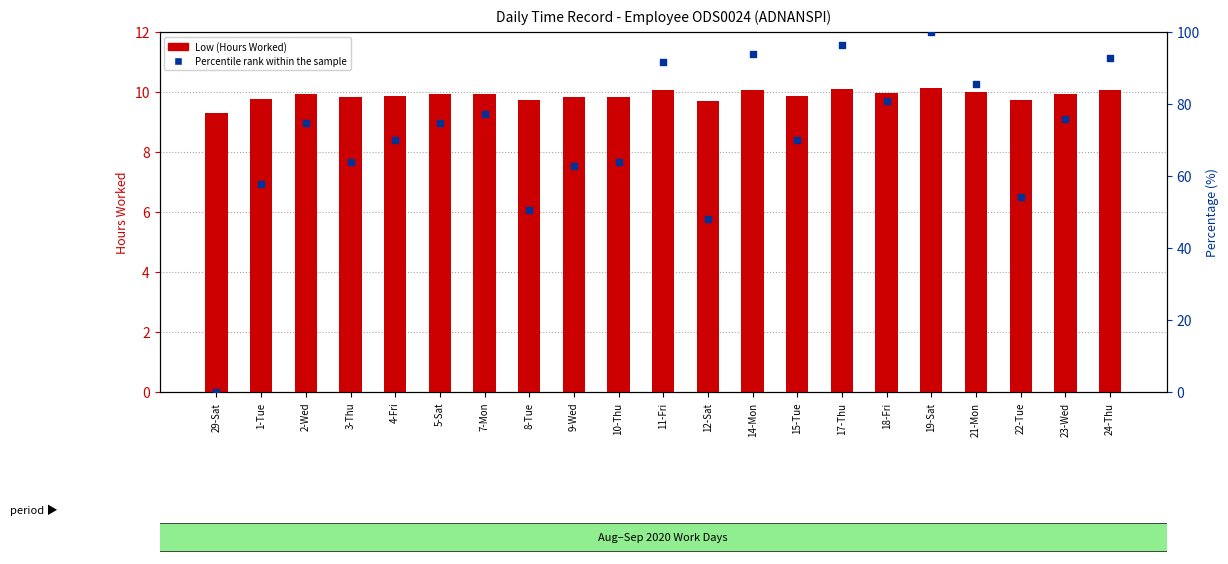

Which series contains the lowest Y value?

Percentile rank within the sample